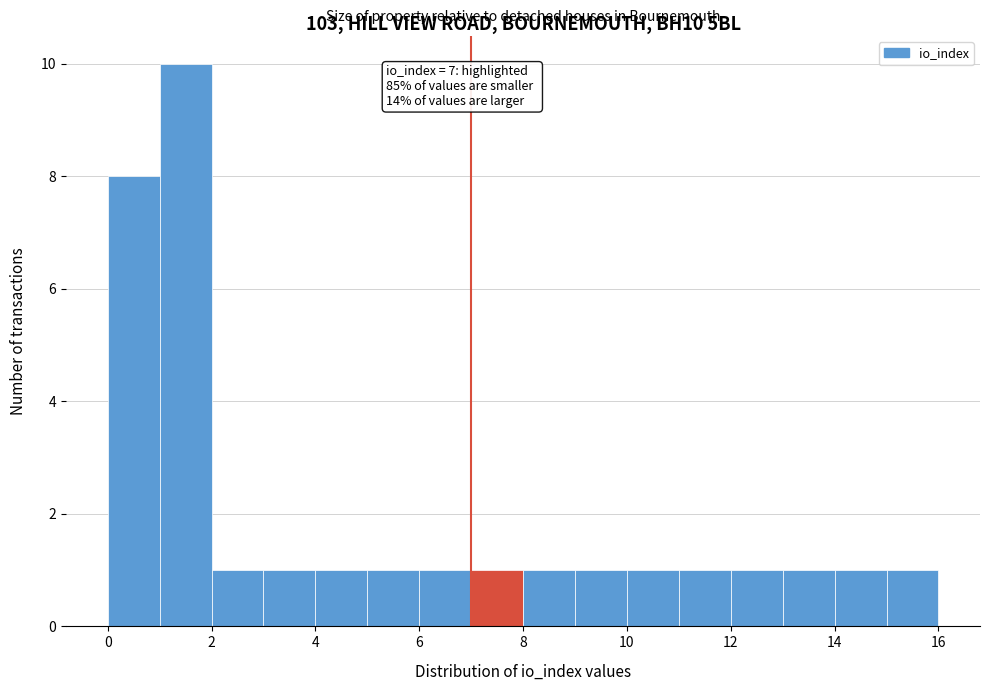

Which range on the x-axis has the tallest bar?

1 to 2